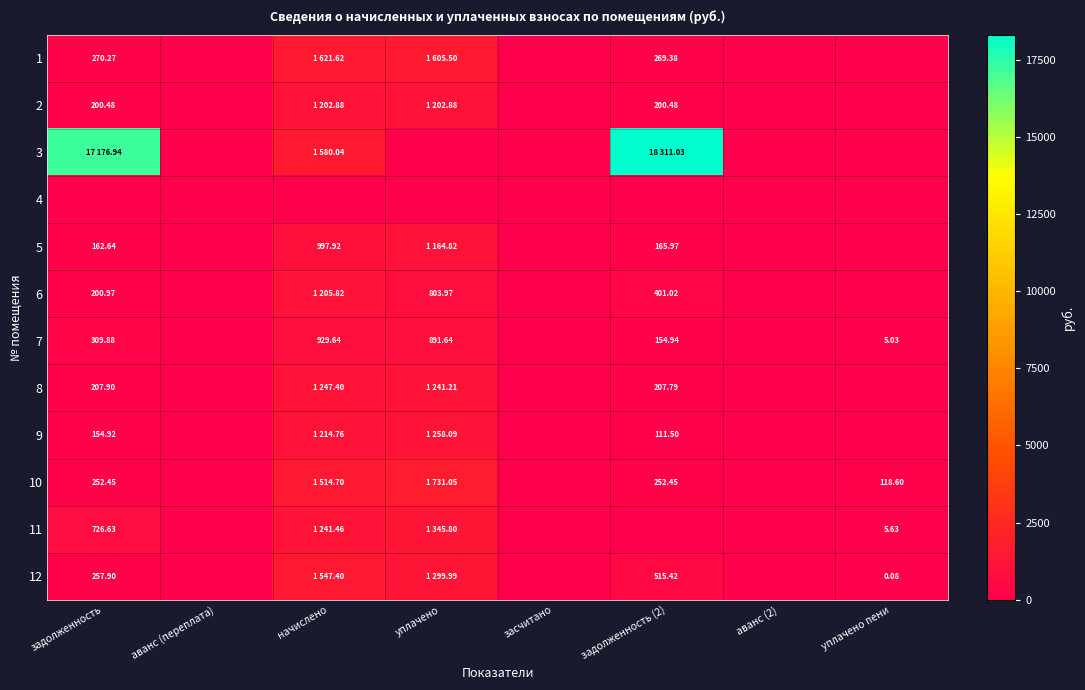

The value of 2 at аванс (2) is 0.0. True or false?

True